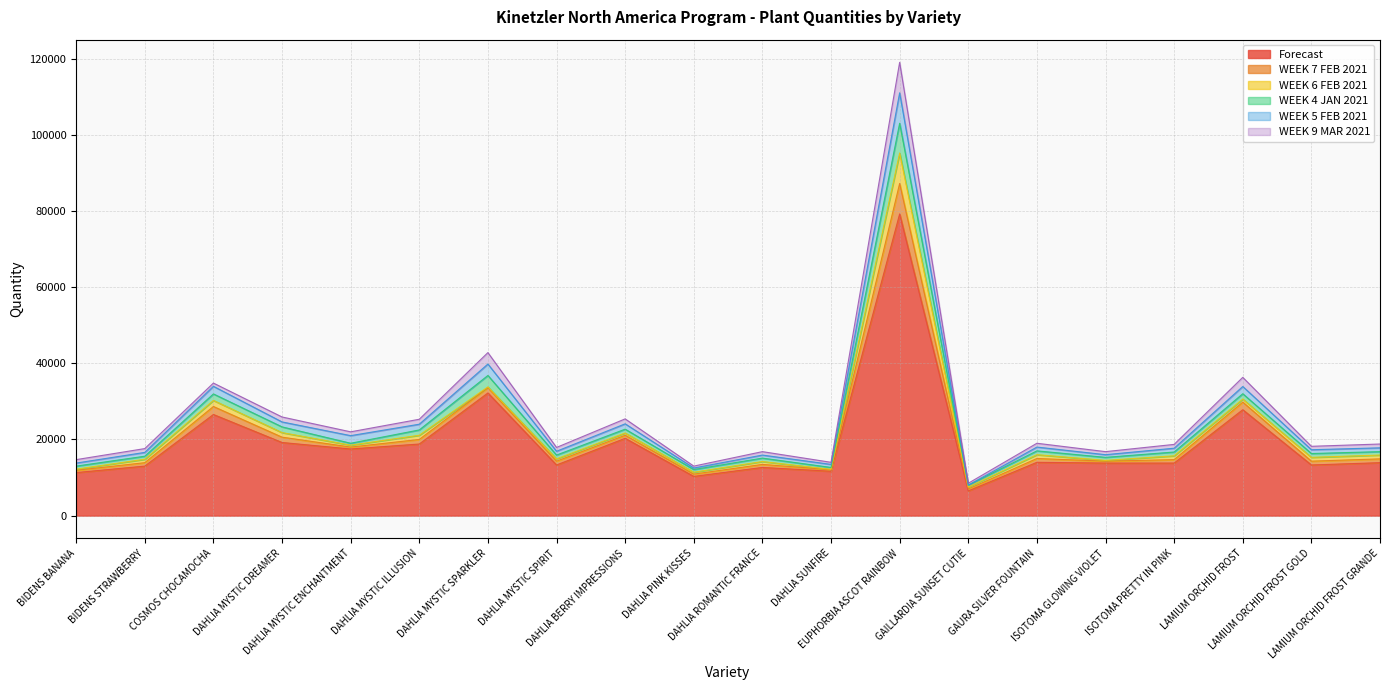

Where does the Forecast series first go above 13900?

COSMOS CHOCAMOCHA